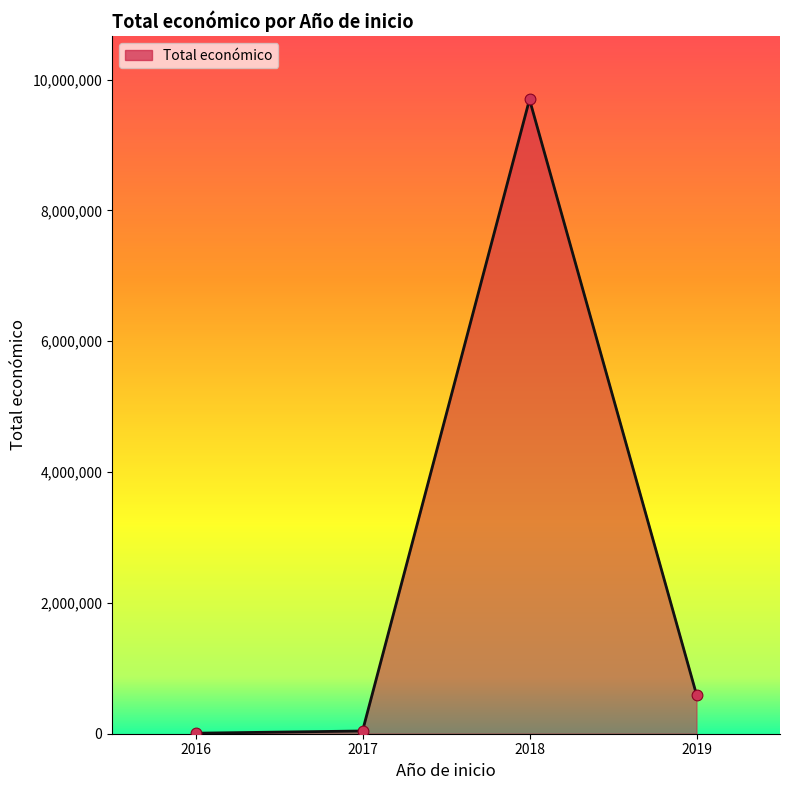

Approximately how many times larger is the value at 2018 compared to 2019?

16.2